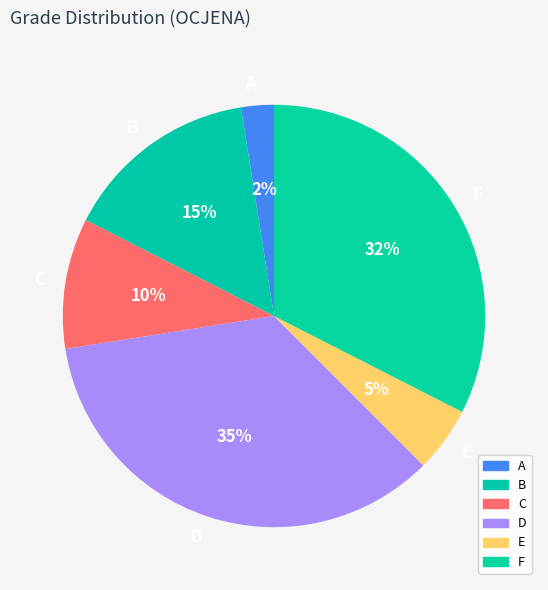

Which has a higher value, C or F?

F